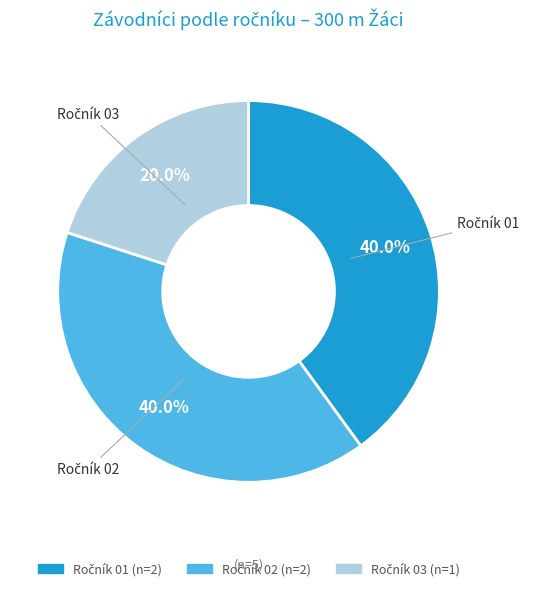

Does any single category account for the majority?

No